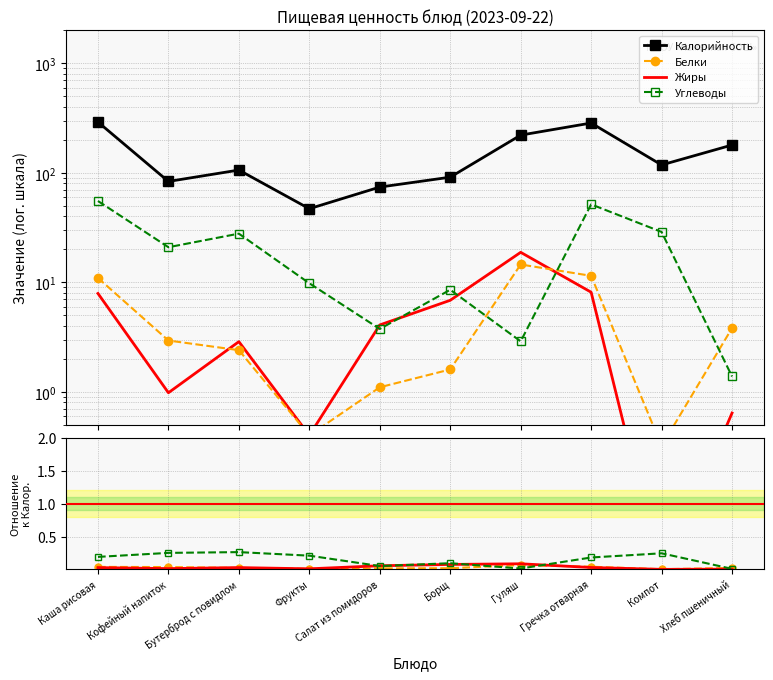

How many series are shown in this chart?

4